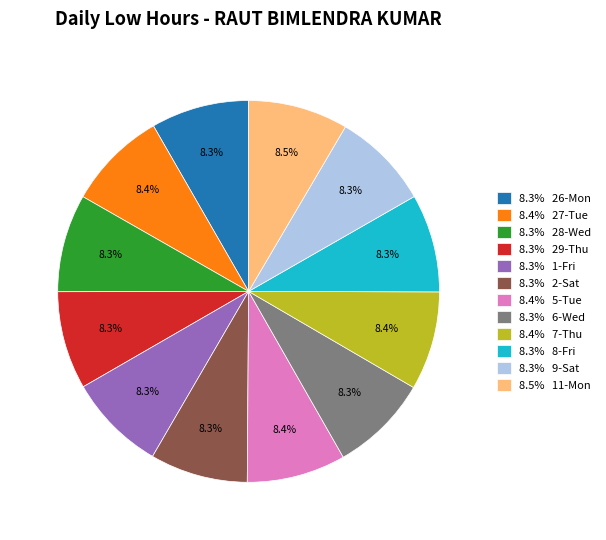

Combined, do 8.4% 5-Tue and 8.3% 29-Thu account for over 50%?

No